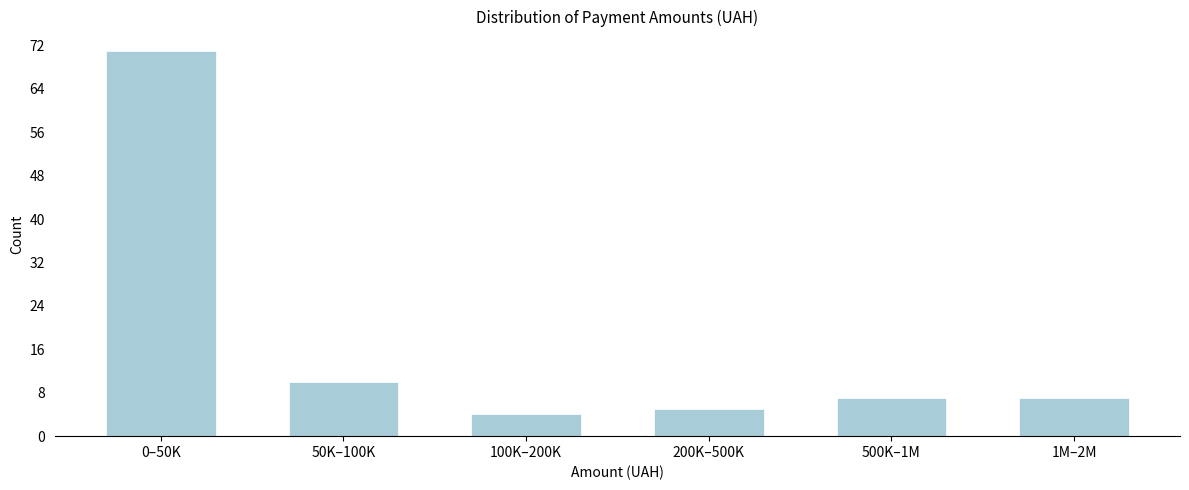

Reading left to right, what are all the values shown in this chart?

0–50K=71	50K–100K=10	100K–200K=4	200K–500K=5	500K–1M=7	1M–2M=7